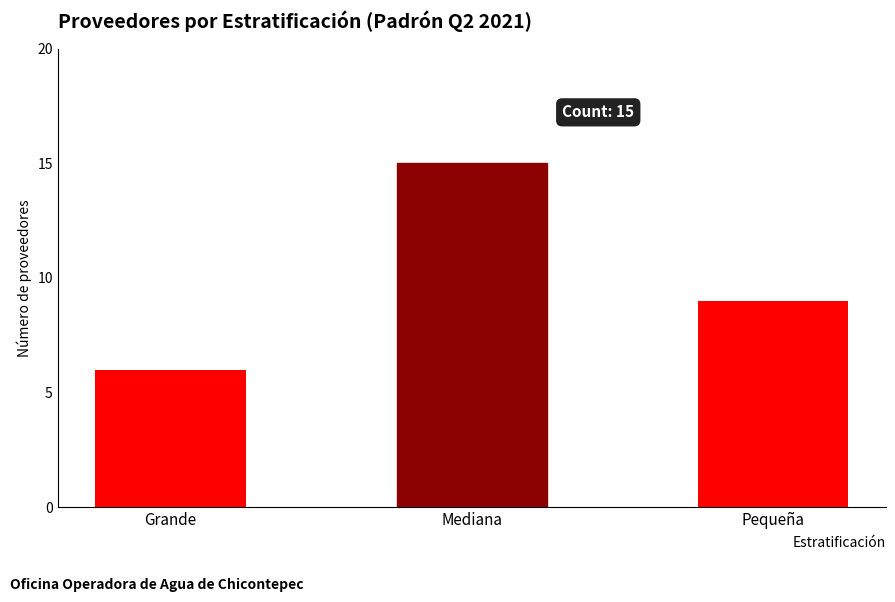

Reading right to left, extract all data points from this chart.

9	15	6